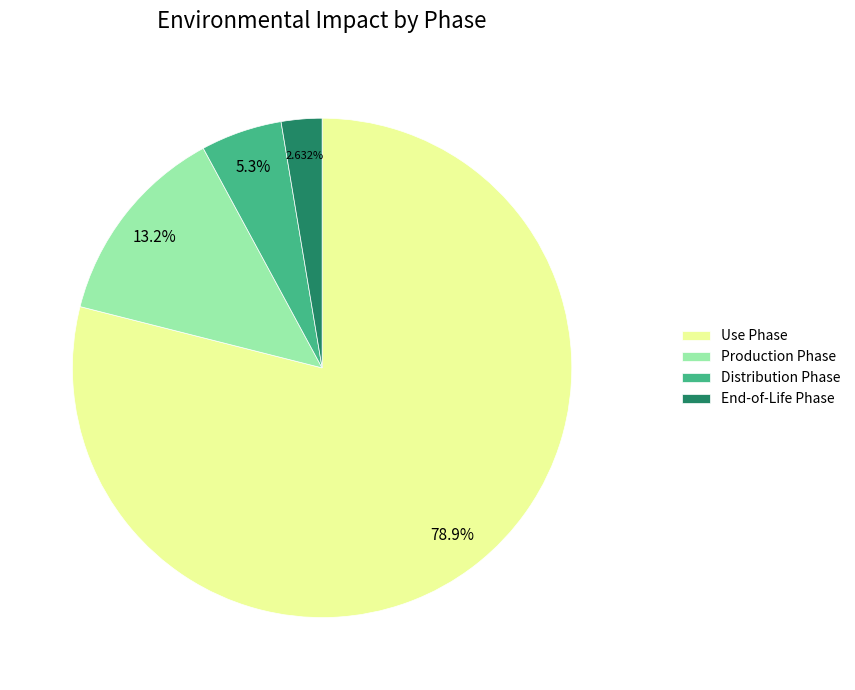

What is the largest slice in the pie chart?

Use Phase